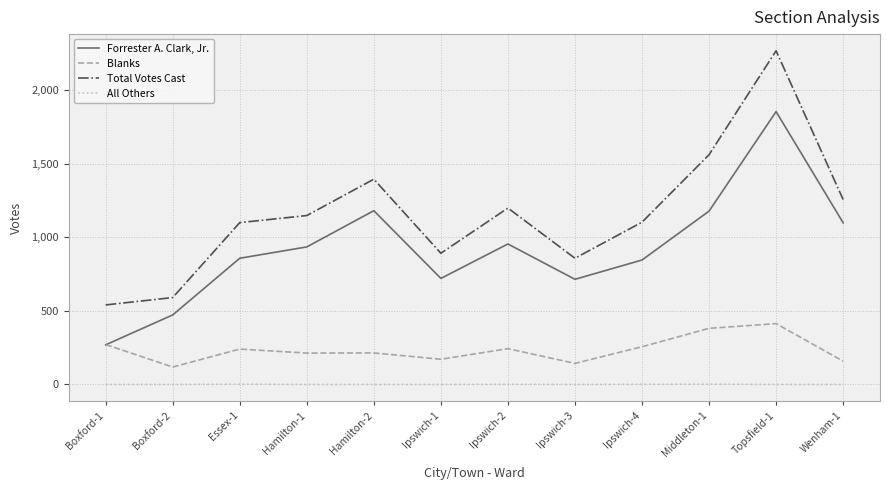

At how many categories does at least one series exceed 1524?

2